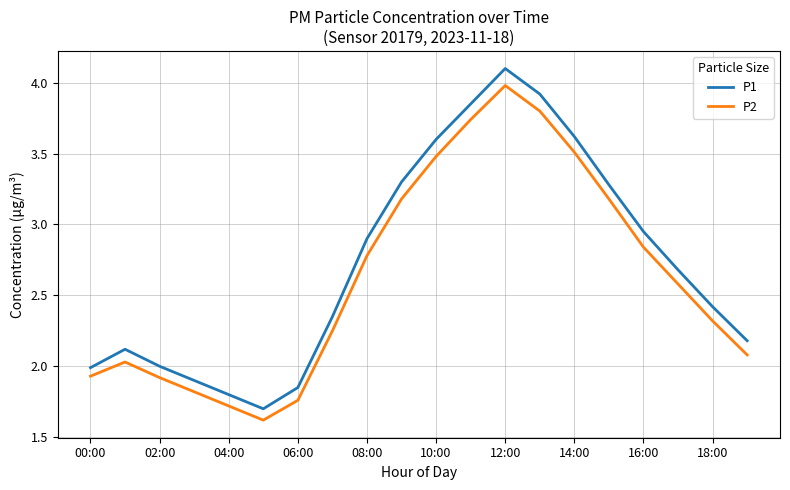

What is the sum of all P1 values?

54.5